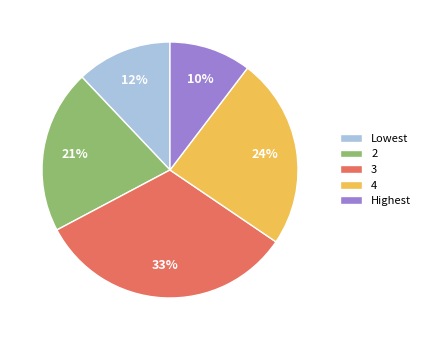

Rank the categories by value from highest to lowest.

3, 4, 2, Lowest, Highest